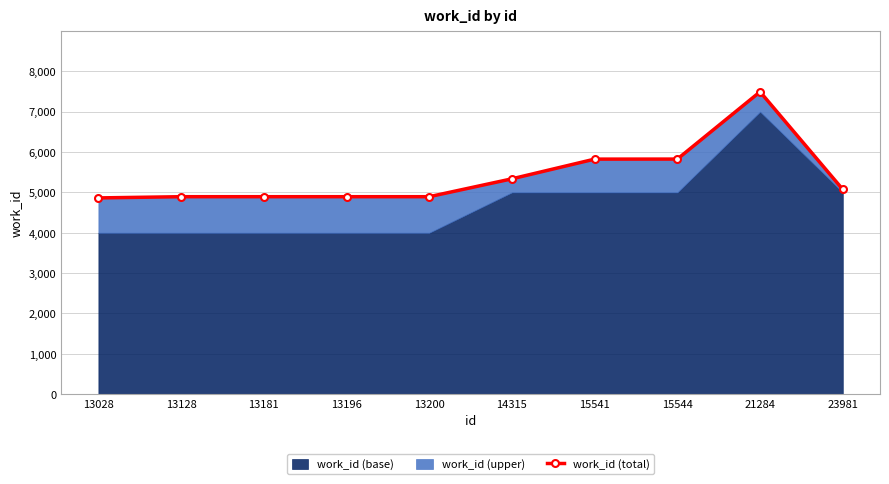

What is the maximum value shown in the chart?

7492